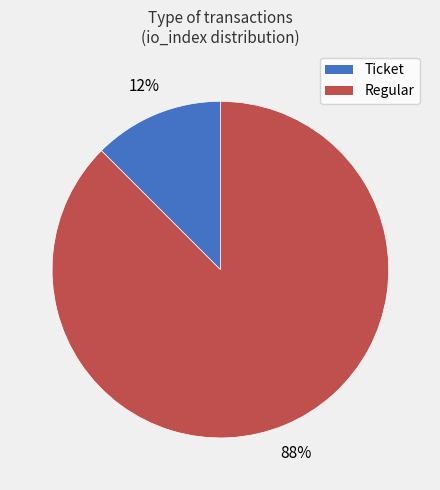

True or false: Regular accounts for 88% of the total.

True